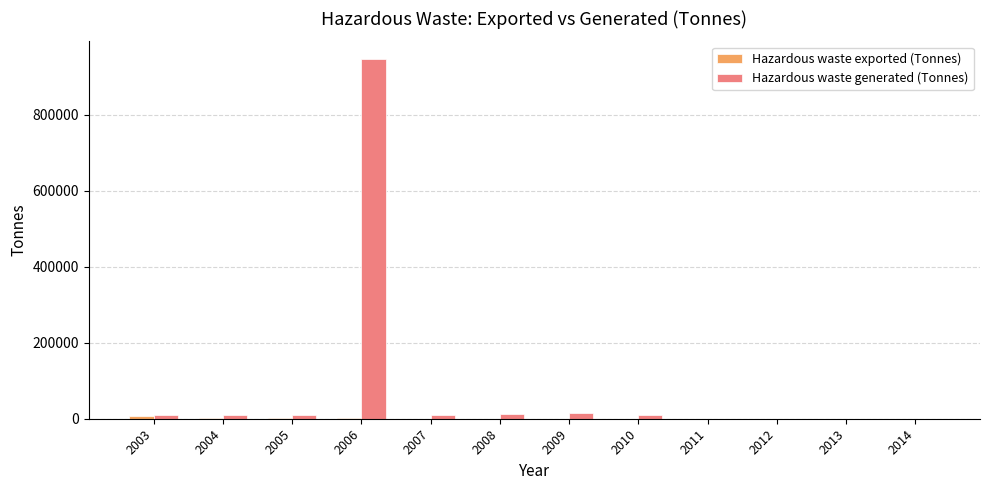

How many series are shown in this chart?

2